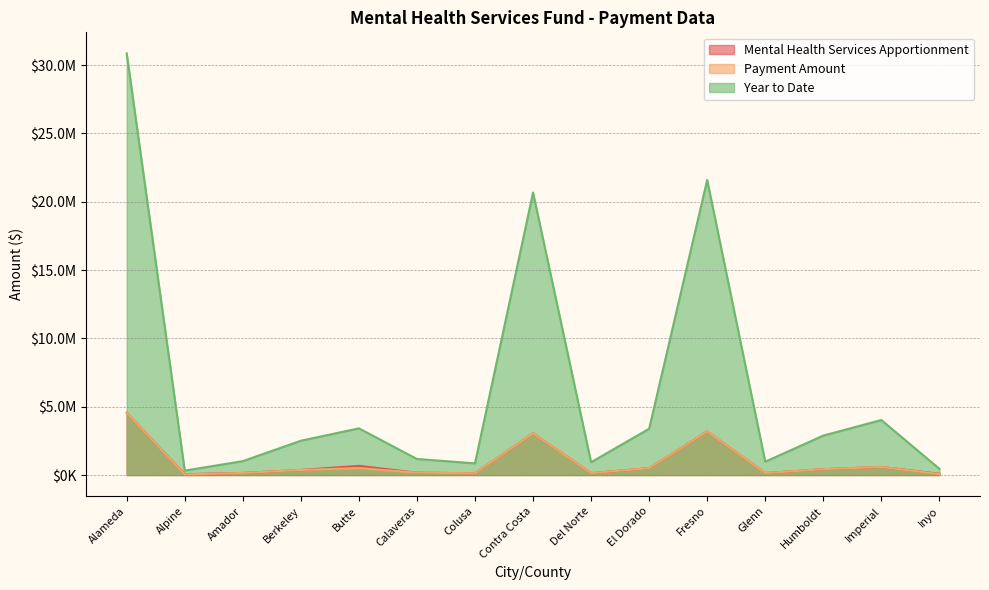

How many data points in Mental Health Services Apportionment are less than 370324?

7